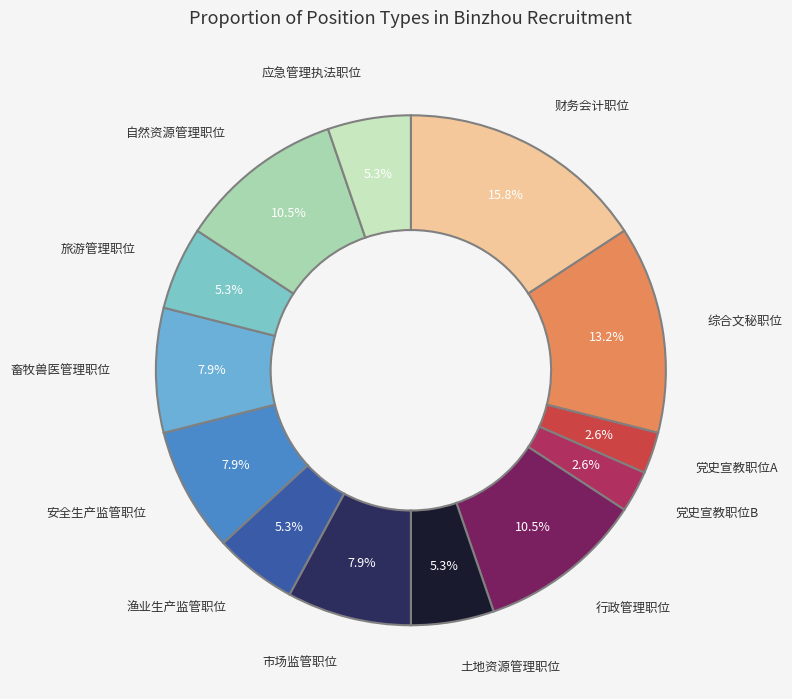

What is the smallest slice in the pie chart?

党史宣教职位A